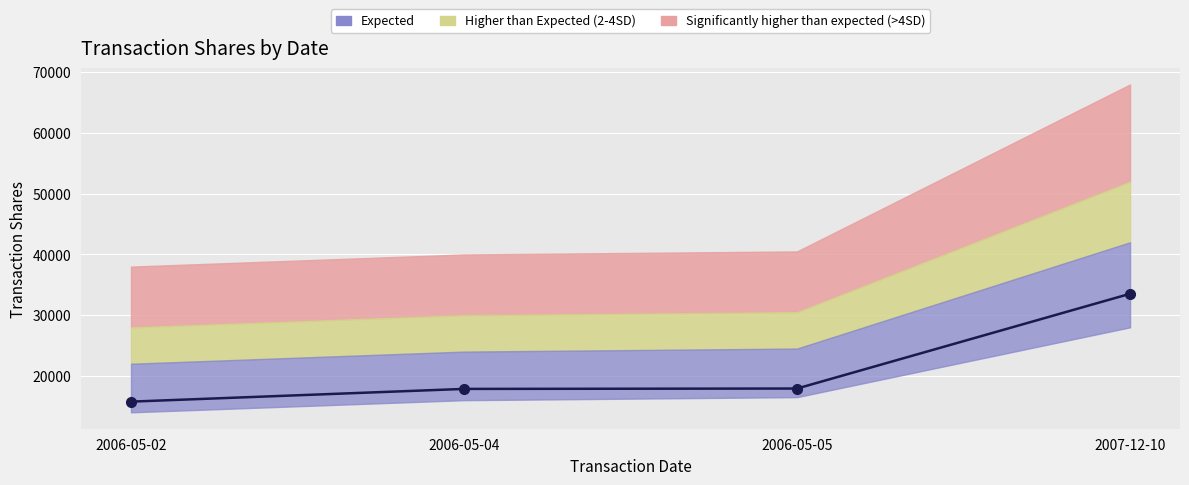

What is the change in value from 2006-05-05 to 2007-12-10?

+15605